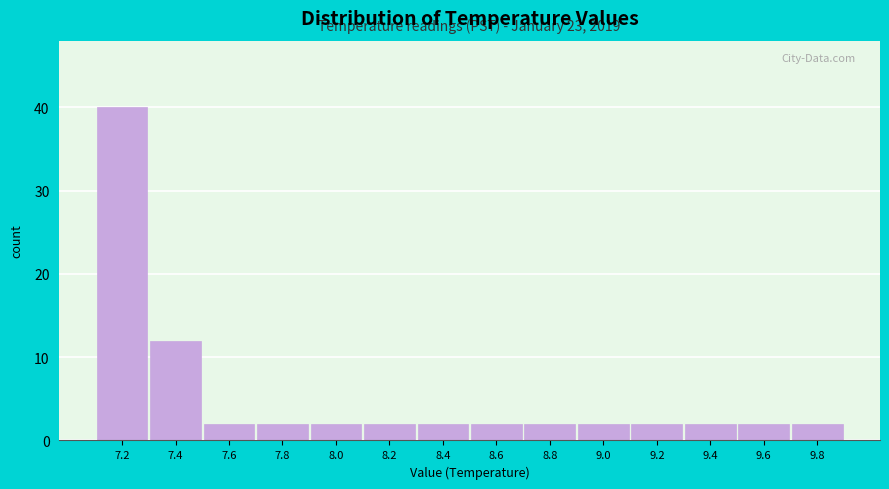

Reading left to right, what are all the values shown in this chart?

7.2=40	7.4=12	7.6=2	7.8=2	8.0=2	8.2=2	8.4=2	8.6=2	8.8=2	9.0=2	9.2=2	9.4=2	9.6=2	9.8=2